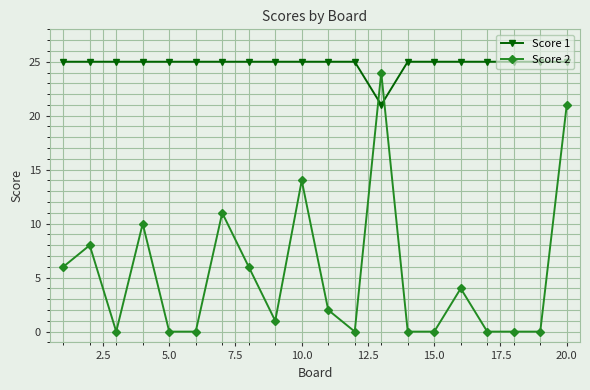

Is this an area chart (filled region under the line)?

No